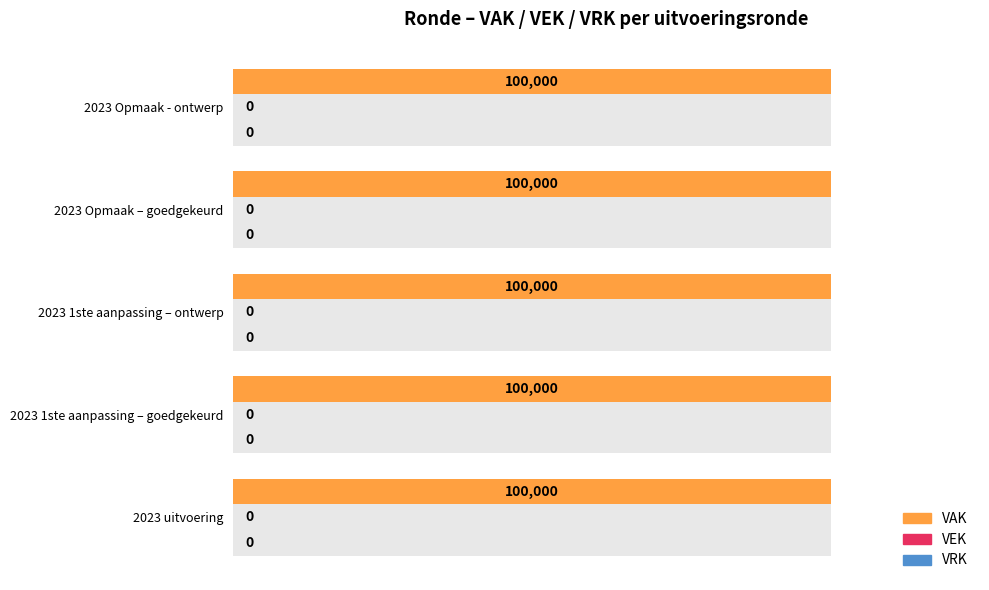

Reading left to right, what are all the values shown in this chart?

VAK: 100000	100000	100000	100000	100000
VEK: 0	0	0	0	0
VRK: 0	0	0	0	0